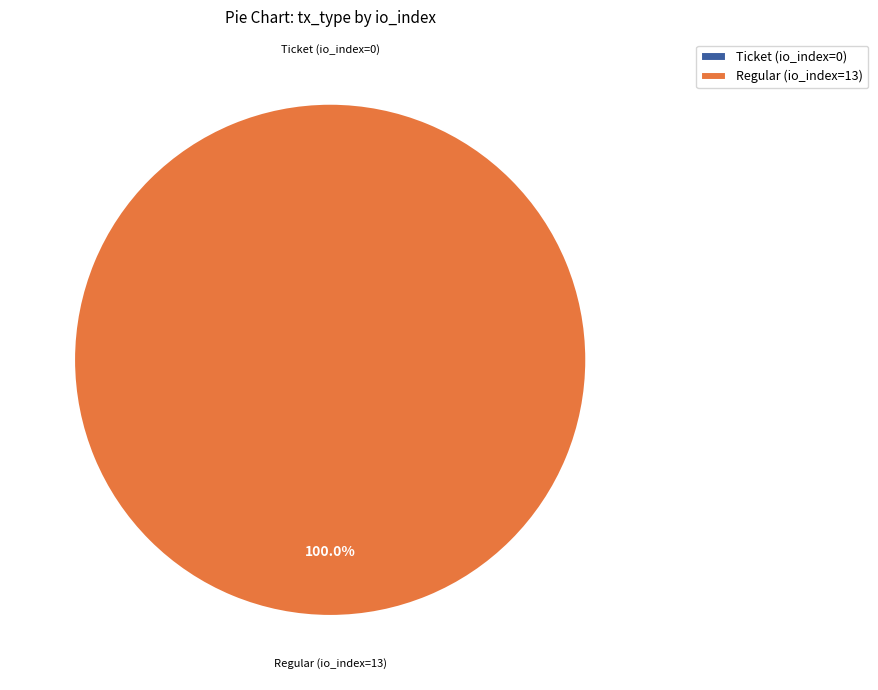

Which slice is the largest?

Regular (io_index=13)